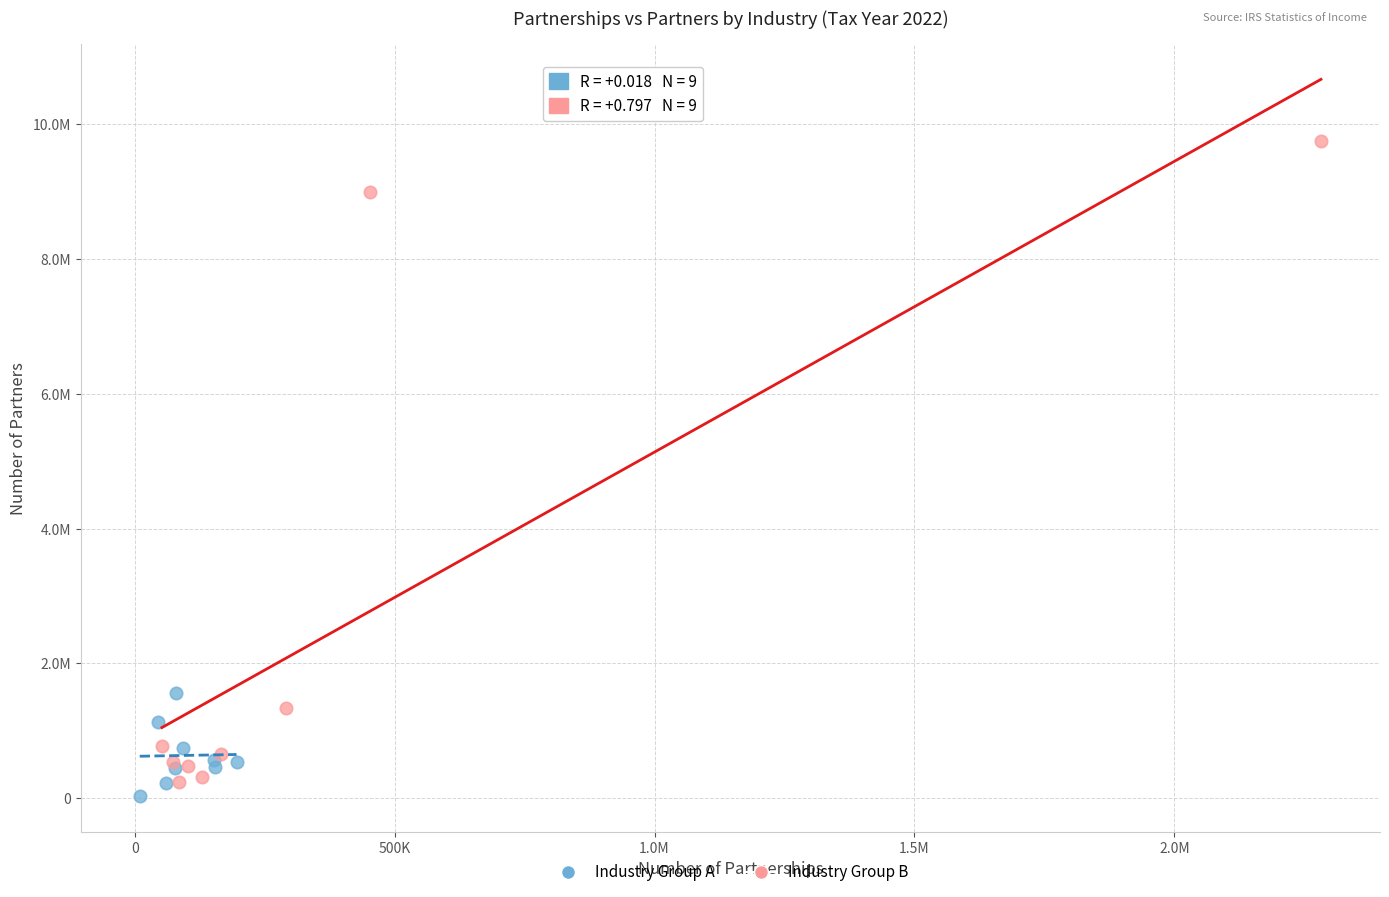

What are all the series names shown in the legend?

Industry Group A, Industry Group B